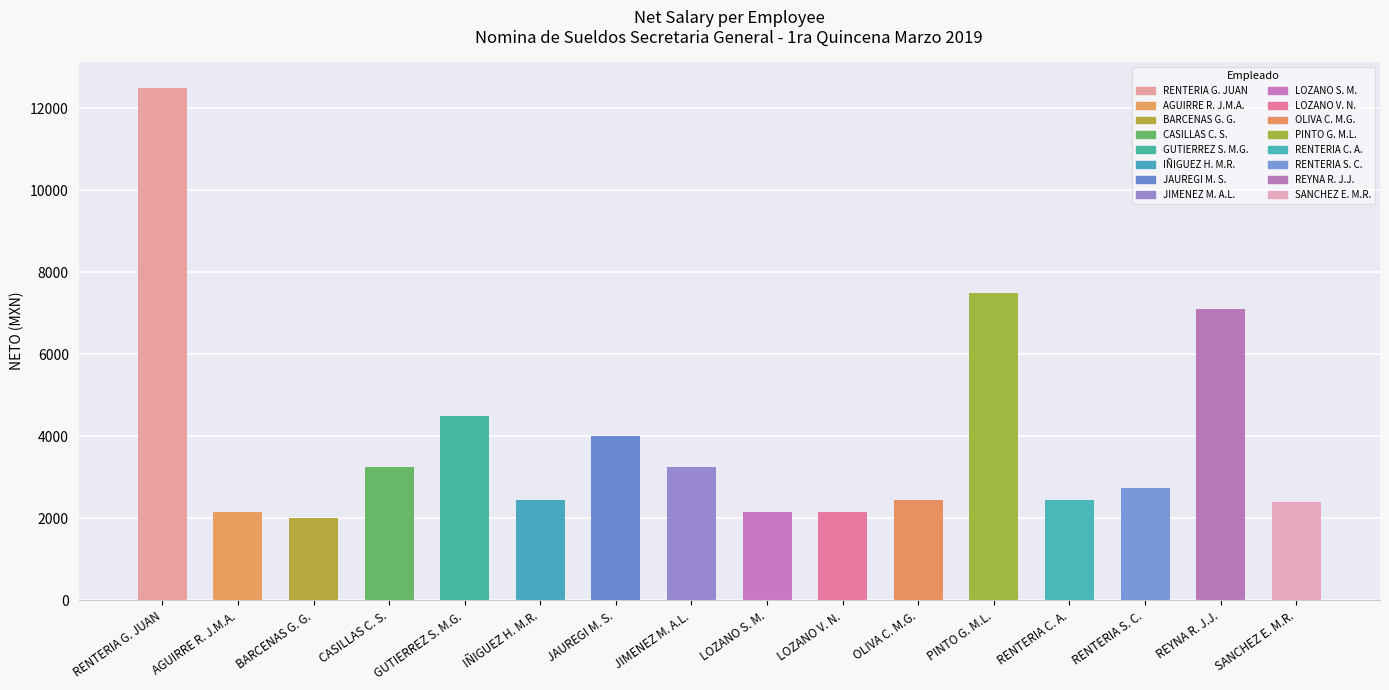

Which category has the lowest value across all series?

BARCENAS G. G.